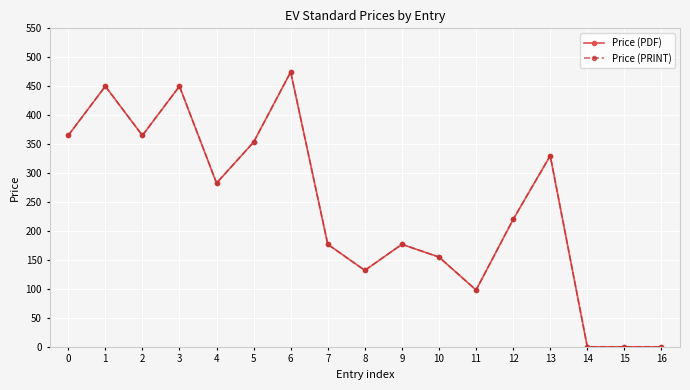

True or false: Price (PRINT) and Price (PDF) cross at least once.

False